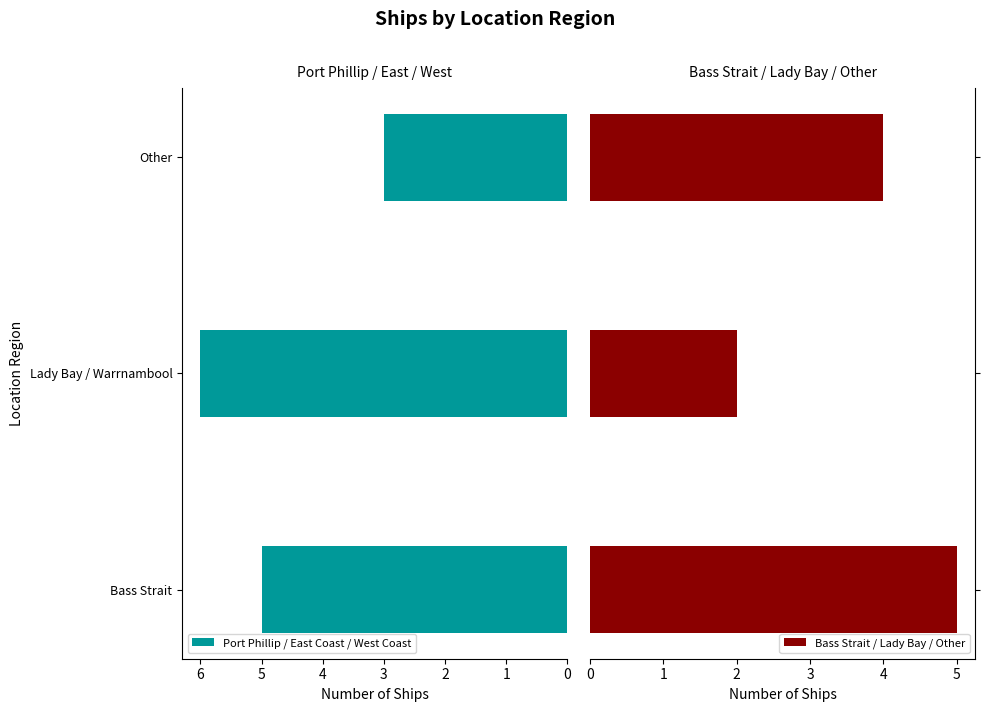

How many series are shown in this chart?

2